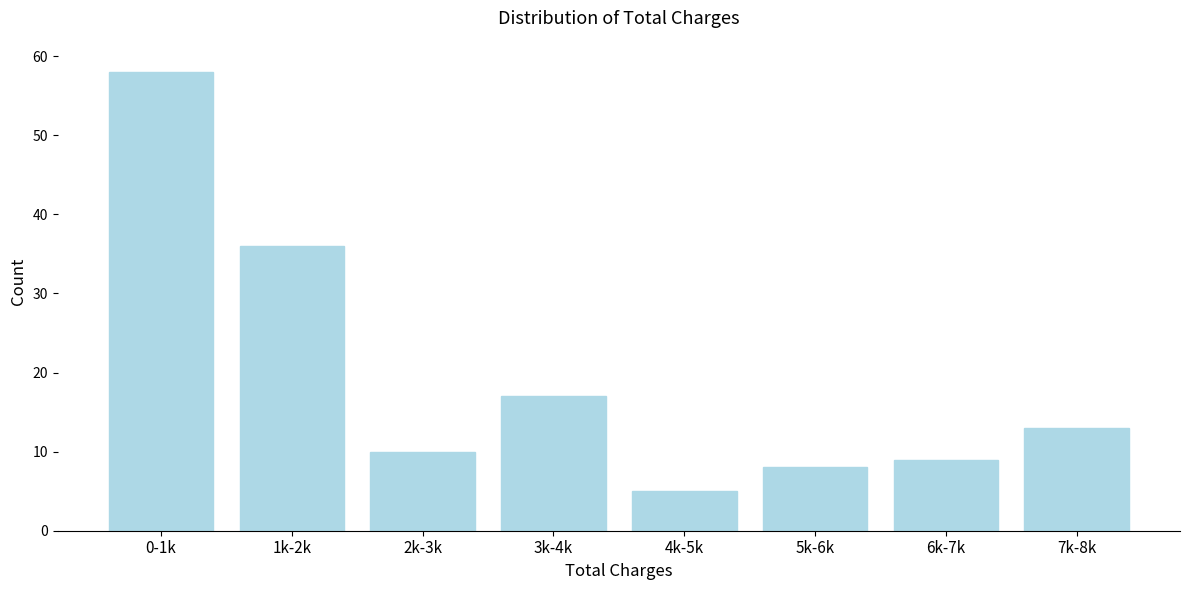

Reading left to right, what are all the values shown in this chart?

58	36	10	17	5	8	9	13